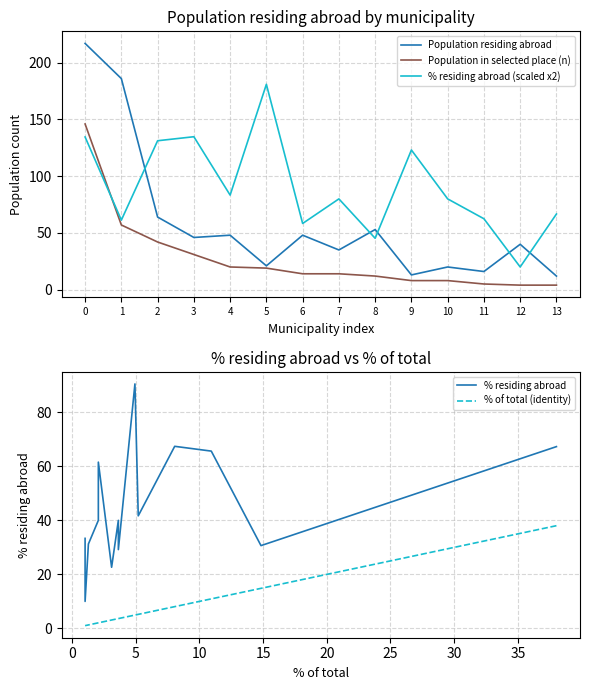

True or false: Population residing abroad and % residing abroad (scaled x2) cross at least once.

True